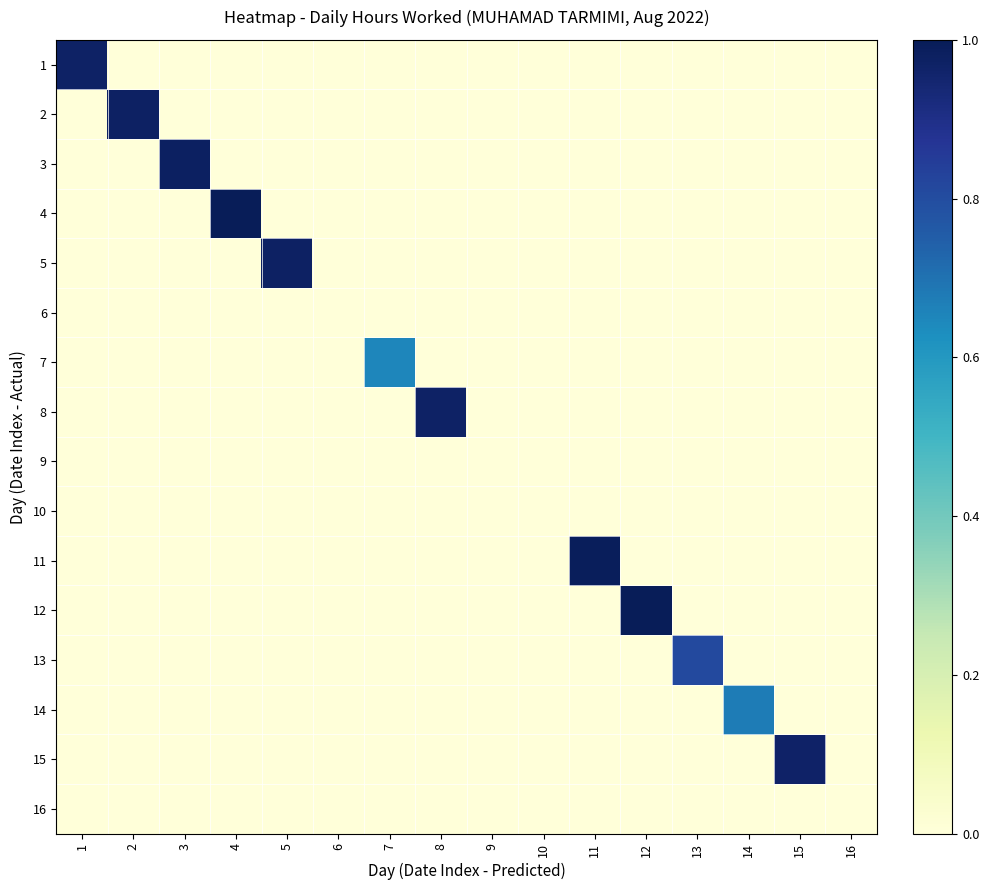

Between 10 and 4, which is larger?

10